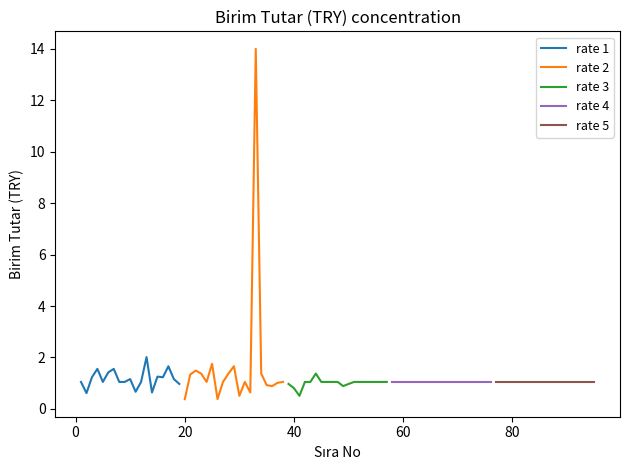

What is the maximum value for rate 1?

2.0